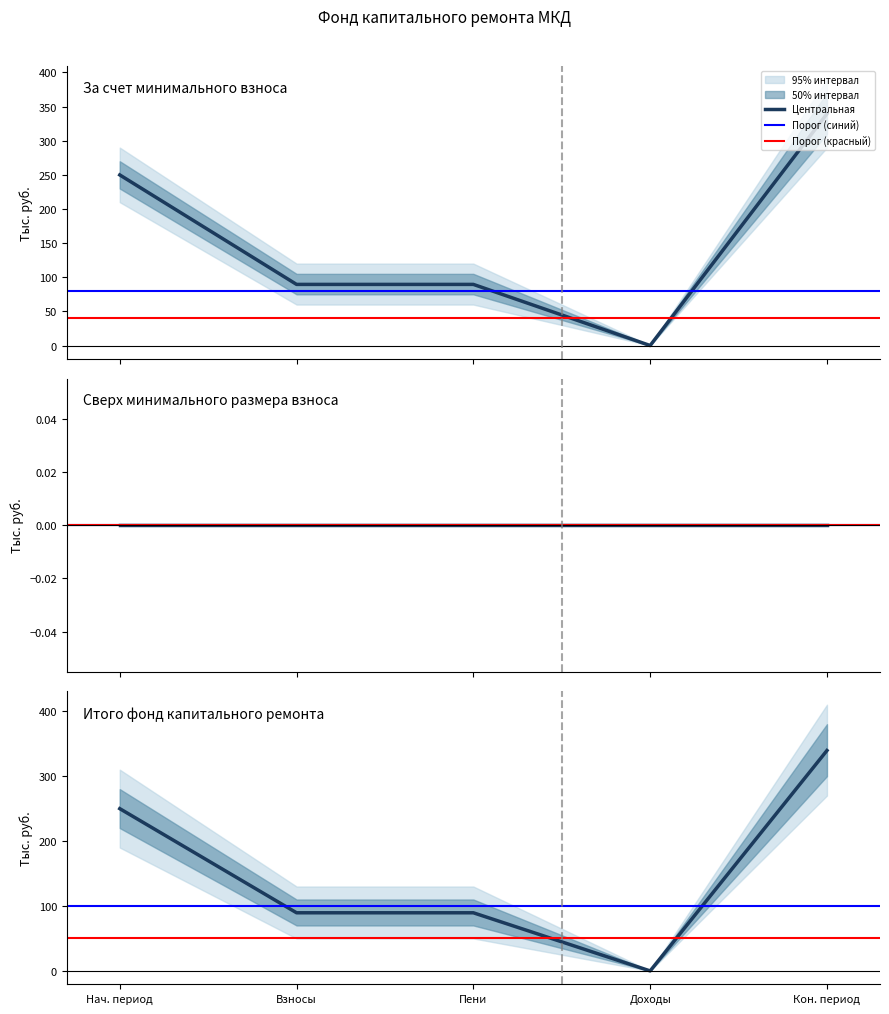

How many distinct data groups are displayed?

5